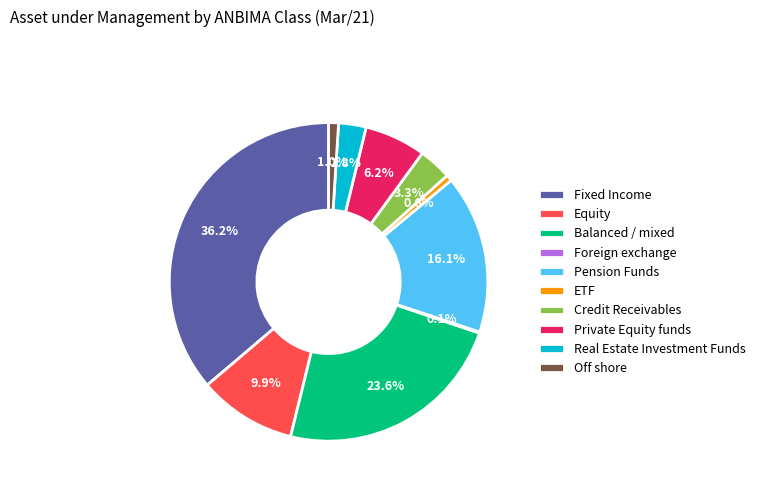

To the nearest percent, what is the difference between the largest and smallest slice percentages?

36%